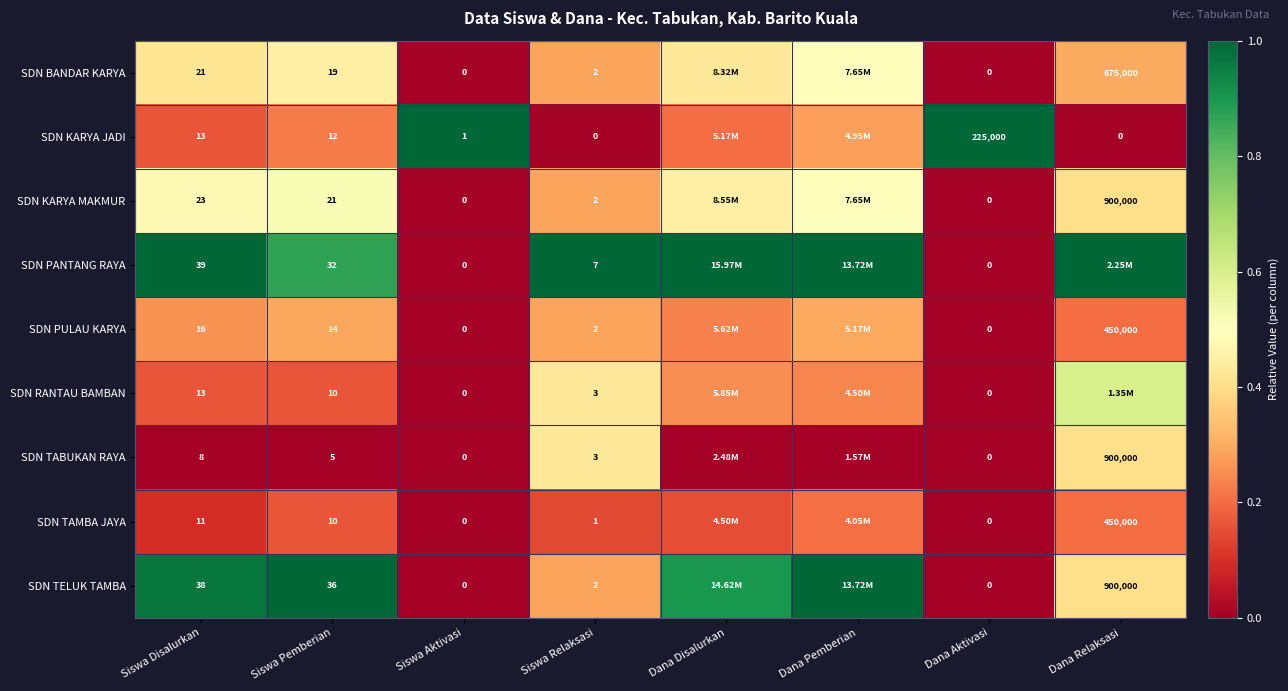

Between Siswa Disalurkan and Siswa Relaksasi, which series saw the biggest shift?

SDN TELUK TAMBA